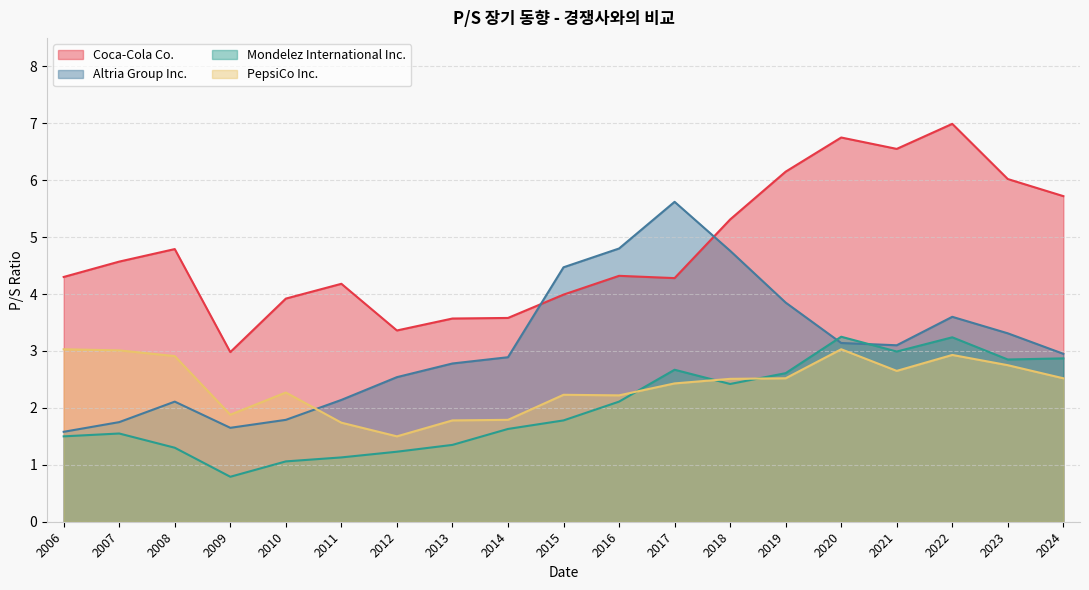

How many data points does each series have?

19